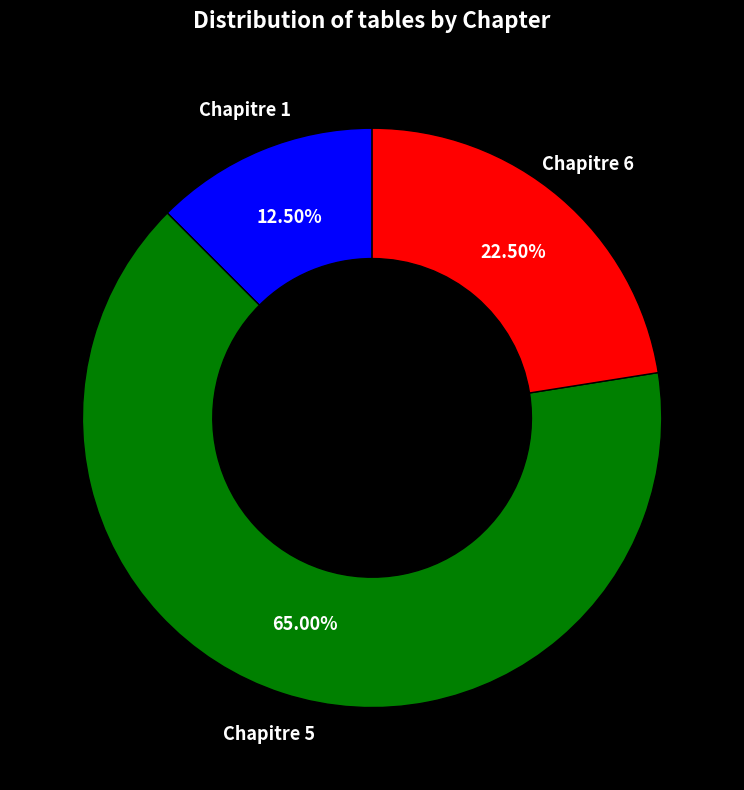

Is there a majority slice in this chart?

Yes